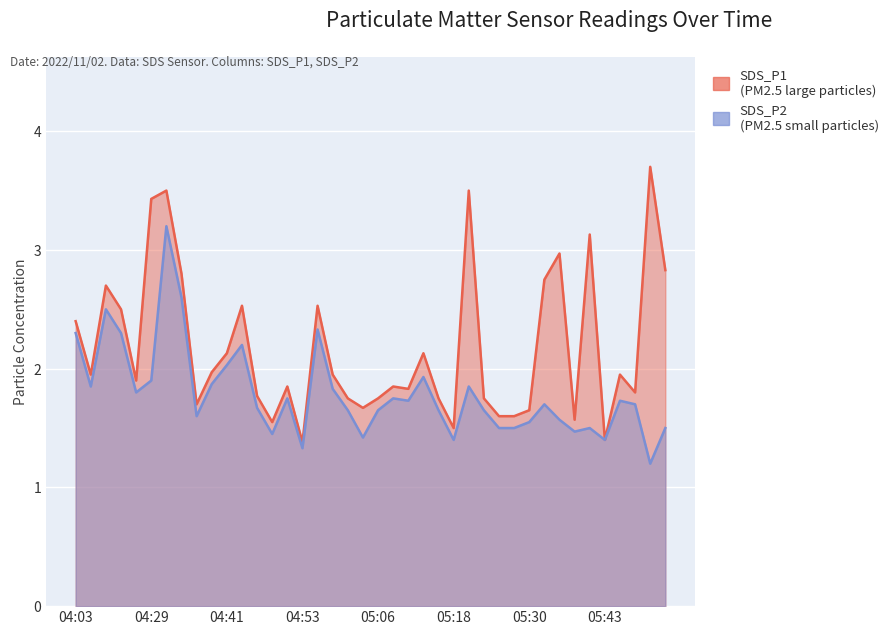

Which series has the widest spread of values?

SDS_P1